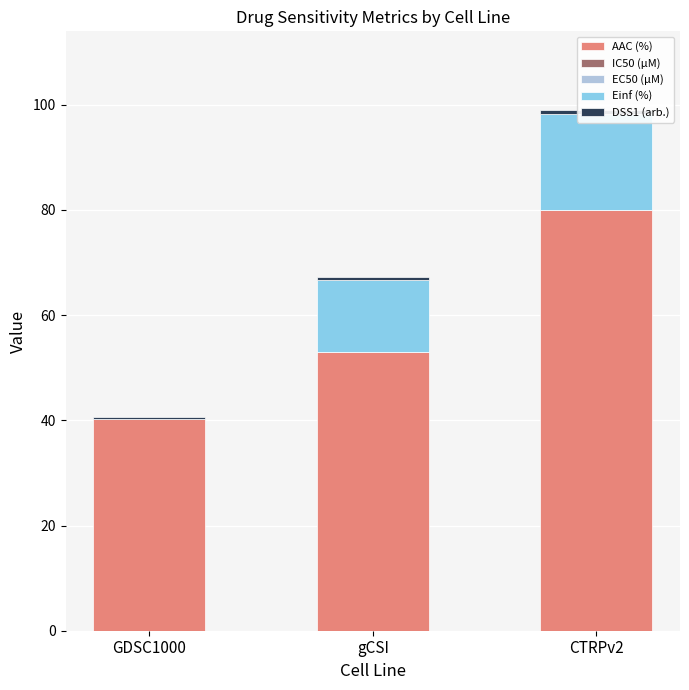

Between GDSC1000 and CTRPv2, which series saw the biggest shift?

AAC (%)